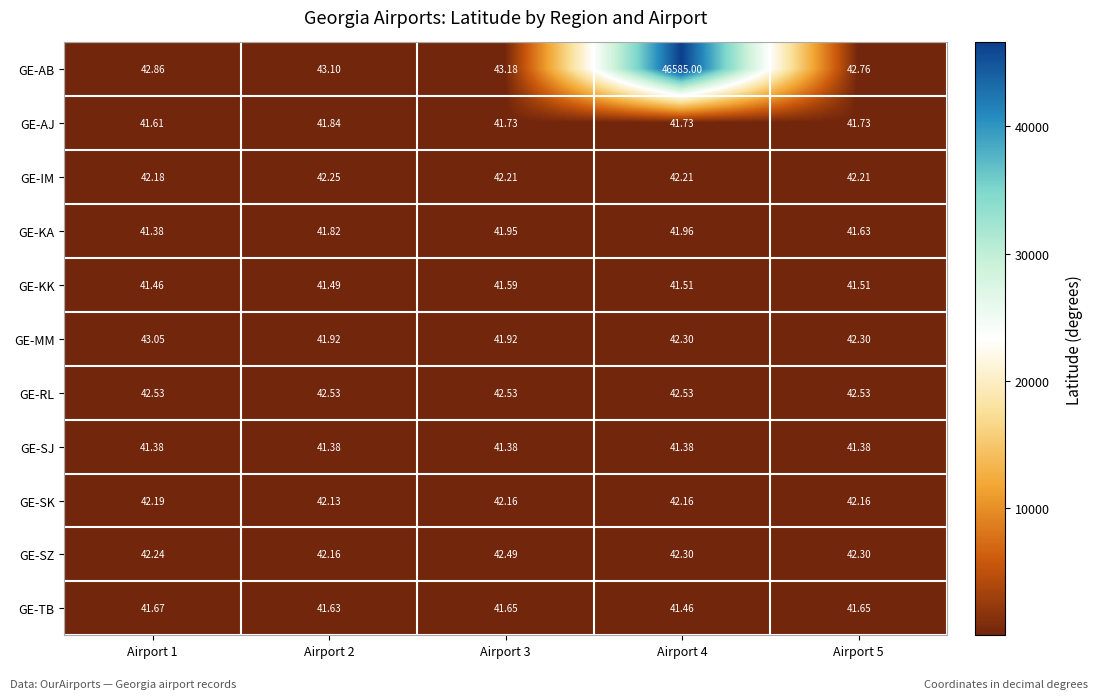

Which series has the largest total across all categories?

GE-AB